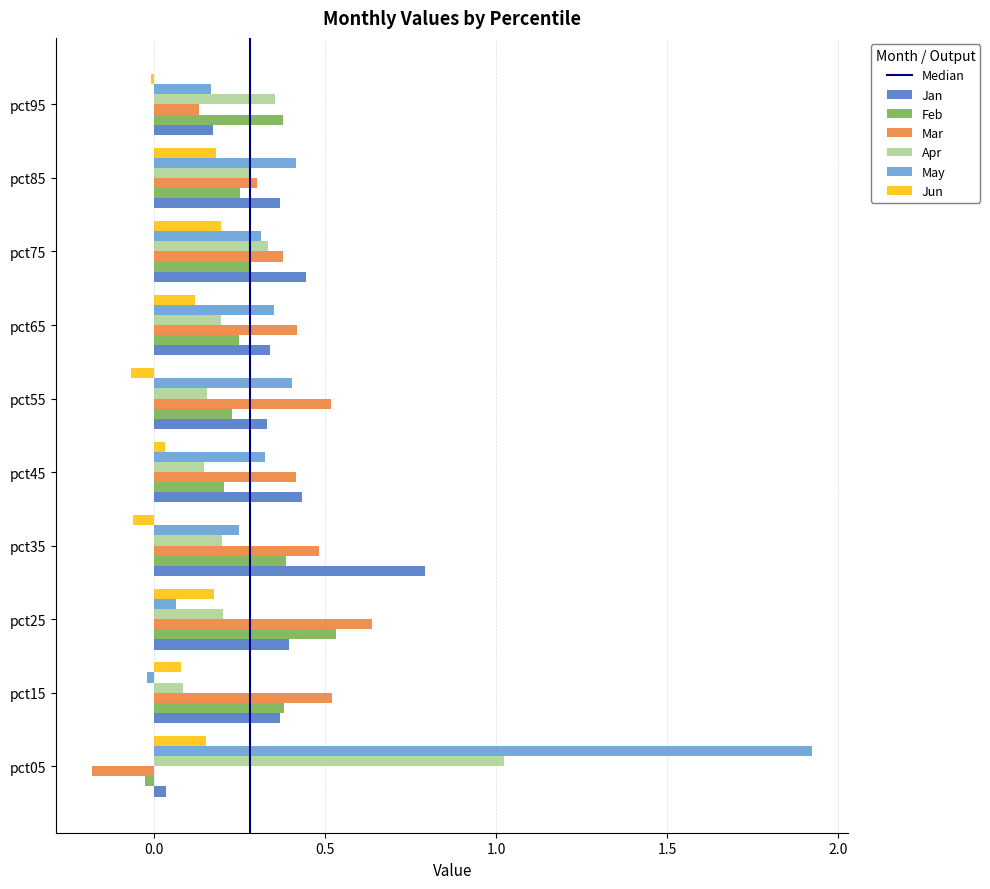

Which series has the largest range (max minus min)?

May